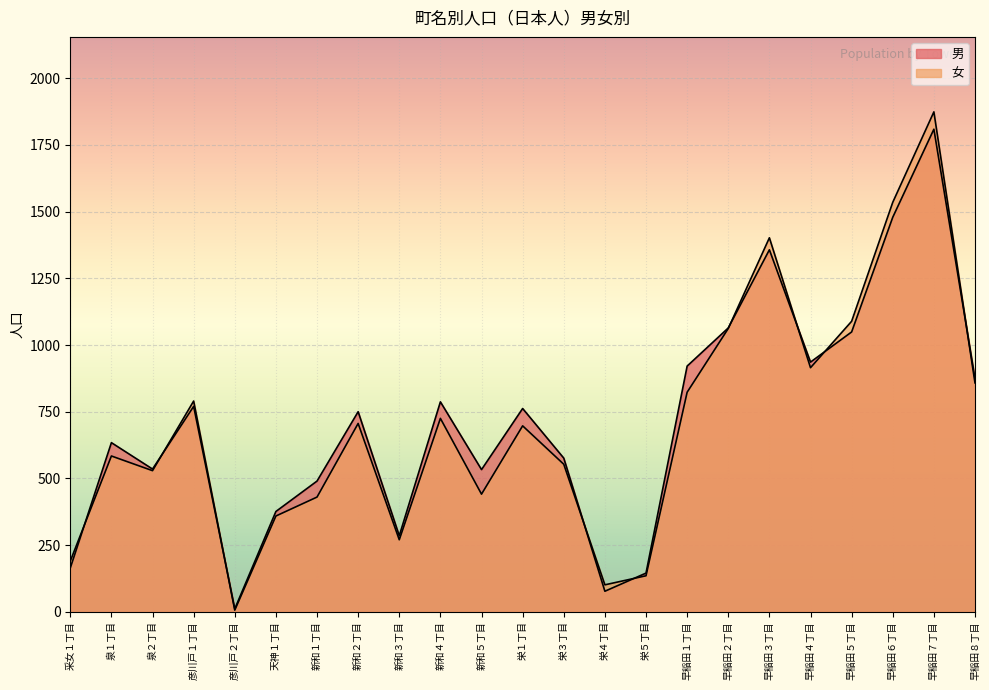

What are all the series names shown in the legend?

男, 女